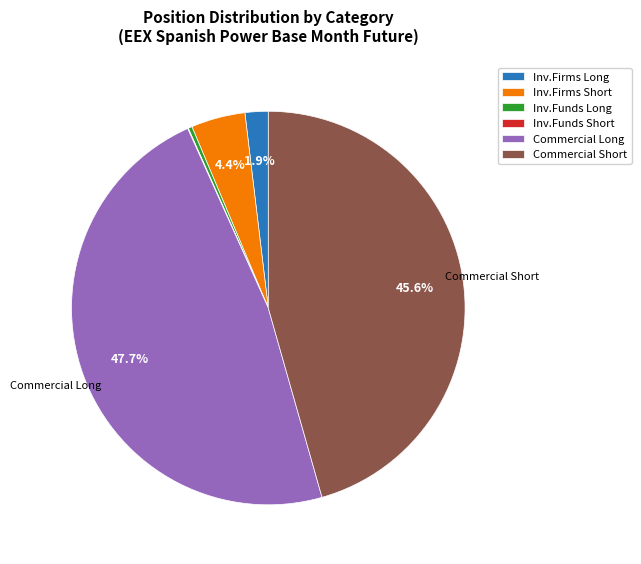

Which has a higher value, Inv.Firms Long or Commercial Short?

Commercial Short